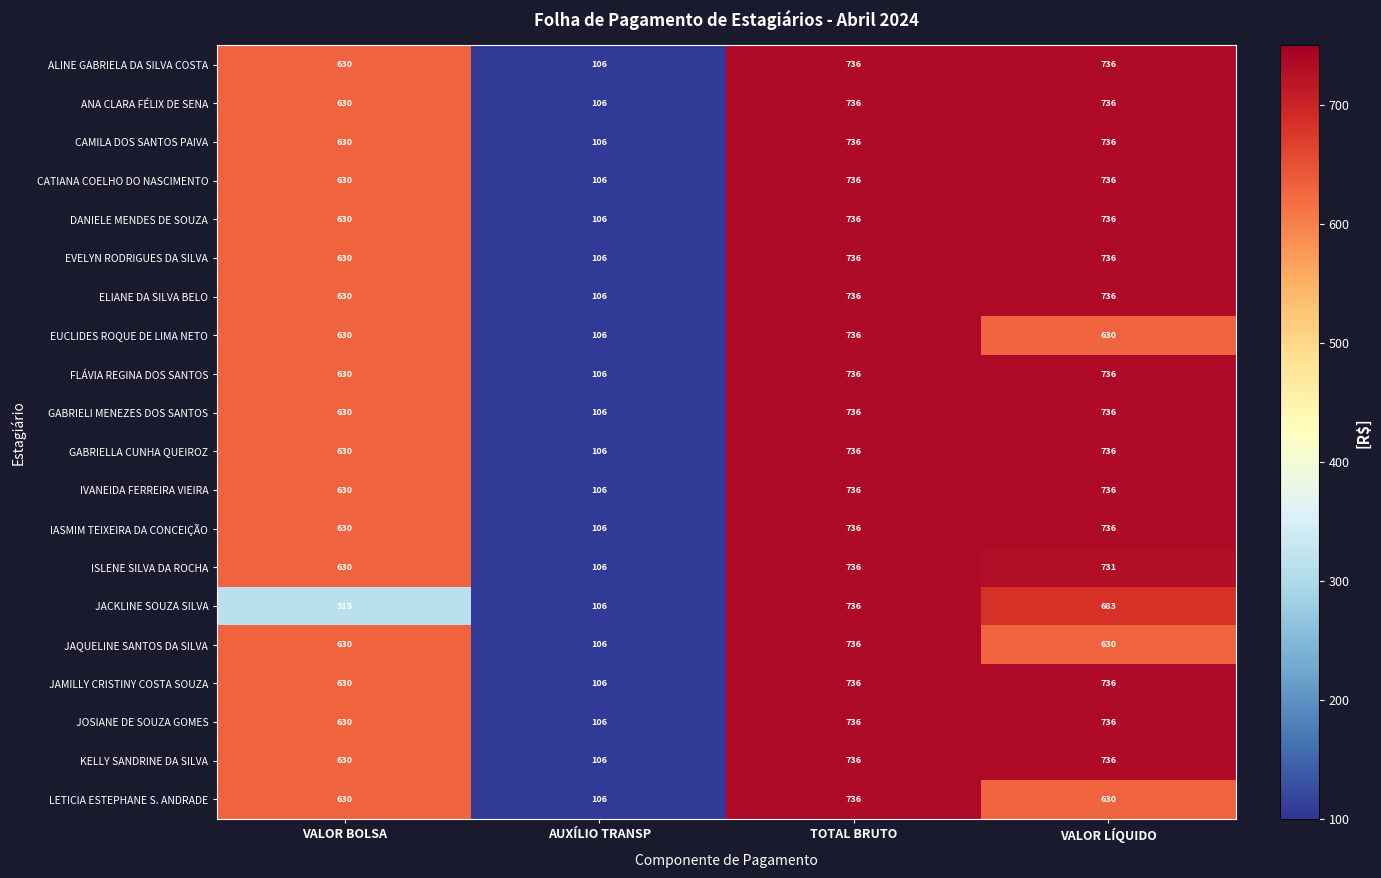

Which label corresponds to the smallest value in the chart?

AUXÍLIO TRANSP